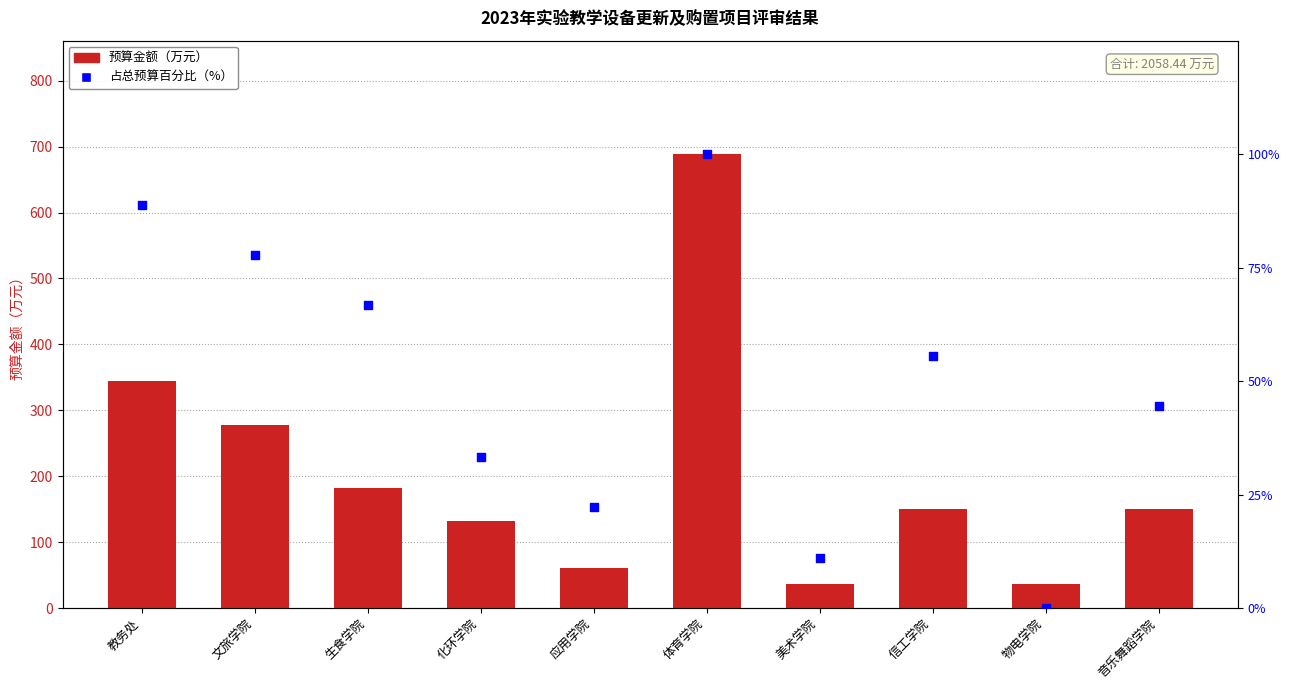

At how many categories does at least one series exceed 220?

3